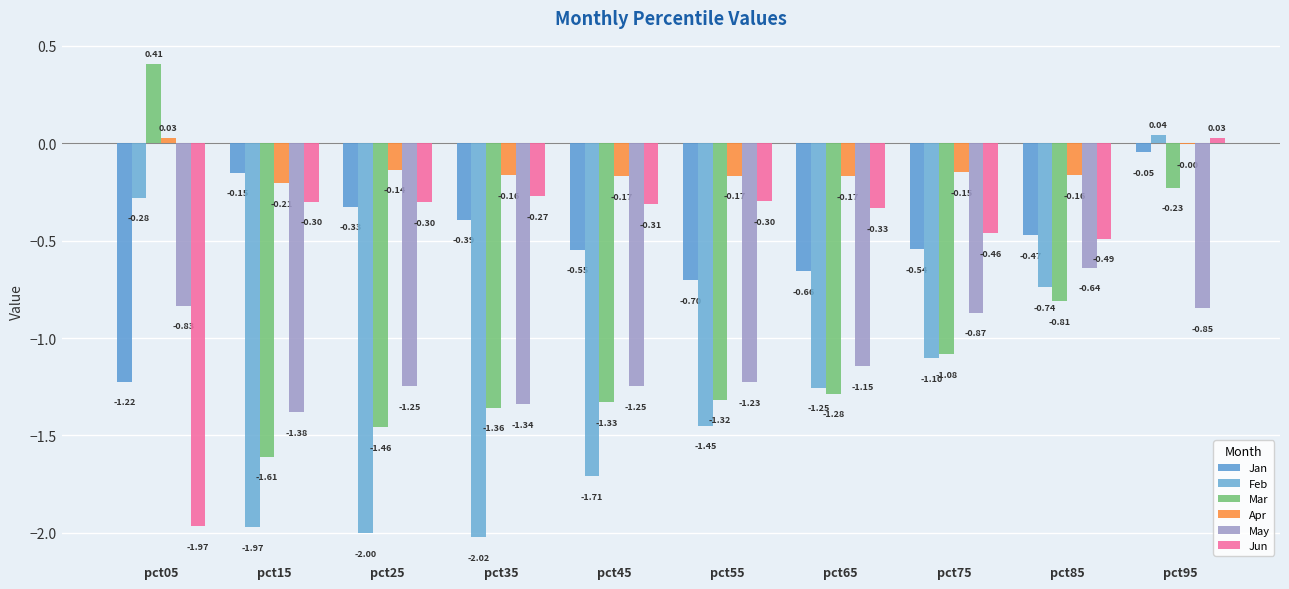

At which category is the sum across all series the highest?

pct95